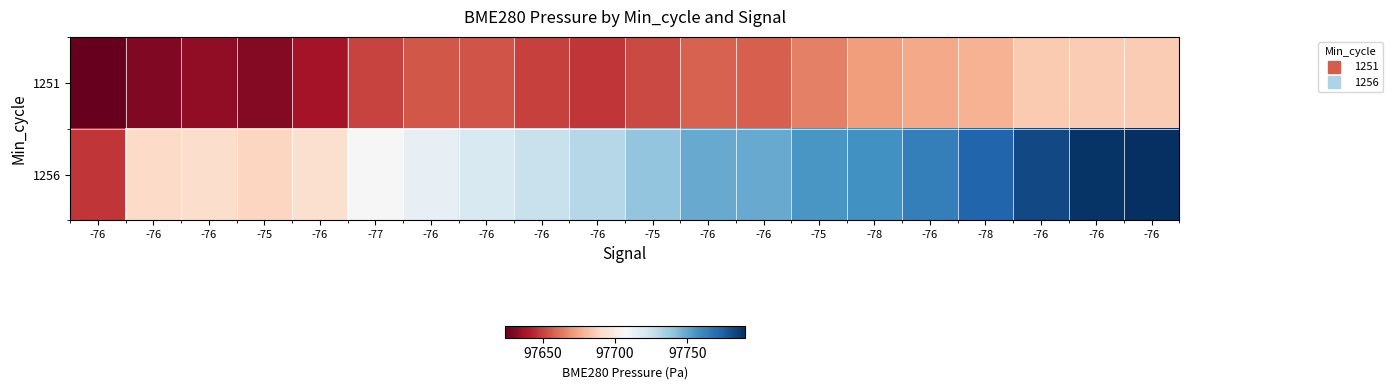

Reading left to right, what are all the values shown in this chart?

1251: -76=97623.7	-76=97629.8	-76=97632.9	-75=97630.4	-76=97637.9	-77=97650.9	-76=97655.2	-76=97654.4	-76=97649.9	-76=97647.4	-75=97651.8	-76=97657.5	-76=97657.4	-75=97665.3	-78=97672.0	-76=97675.2	-78=97678.2	-76=97685.0	-76=97685.7	-76=97686.0
1256: -76=97647.5	-76=97691.2	-76=97692.0	-75=97689.0	-76=97693.5	-77=97707.1	-76=97713.9	-76=97719.7	-76=97725.4	-76=97730.6	-75=97739.6	-76=97749.1	-76=97748.6	-75=97755.5	-78=97757.5	-76=97763.9	-78=97772.8	-76=97782.0	-76=97788.7	-76=97790.2